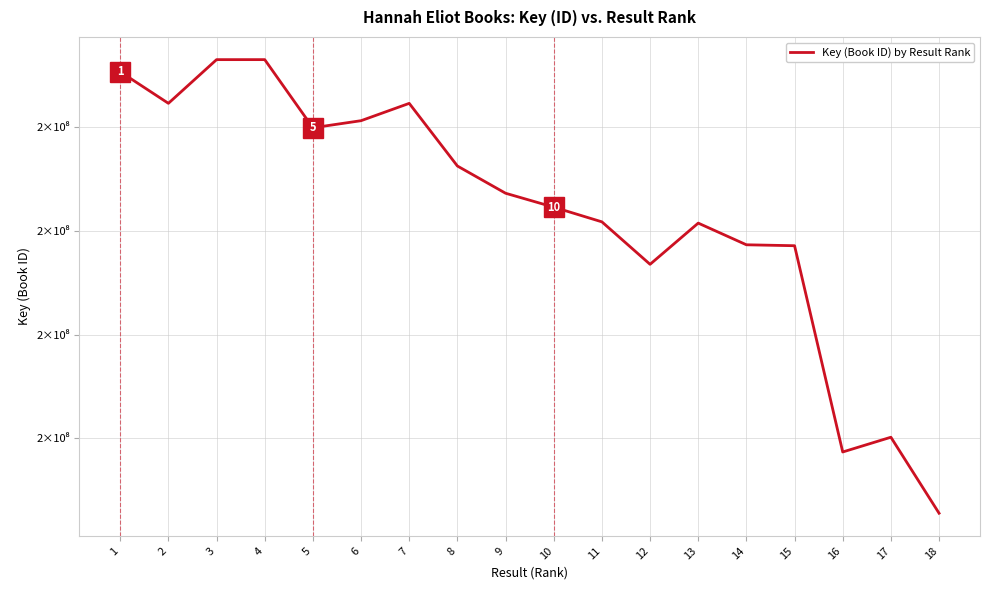

What is the average value?

191823932